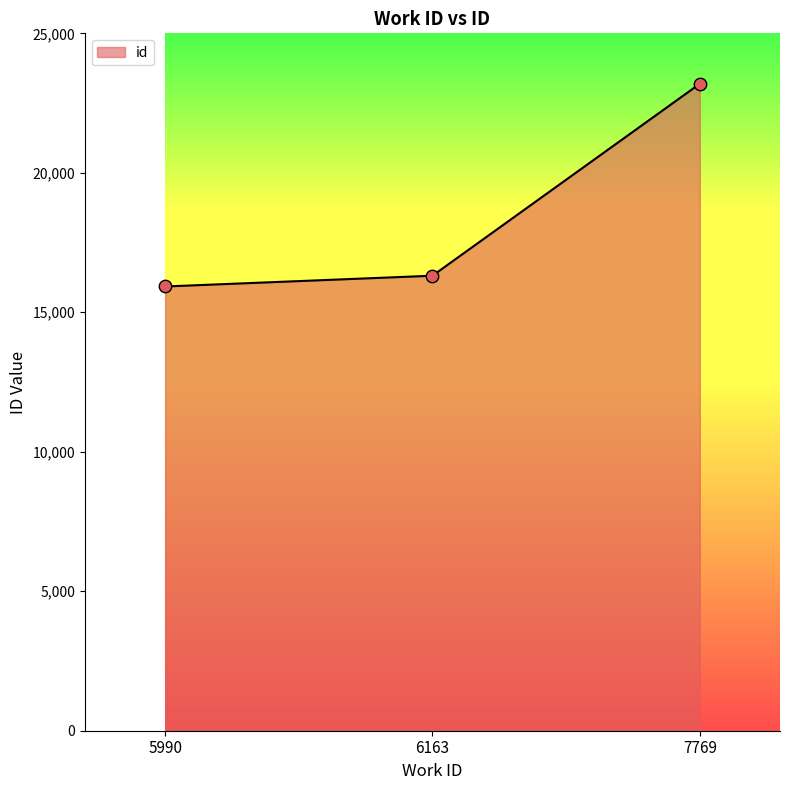

Which has a higher value, 7769 or 5990?

7769